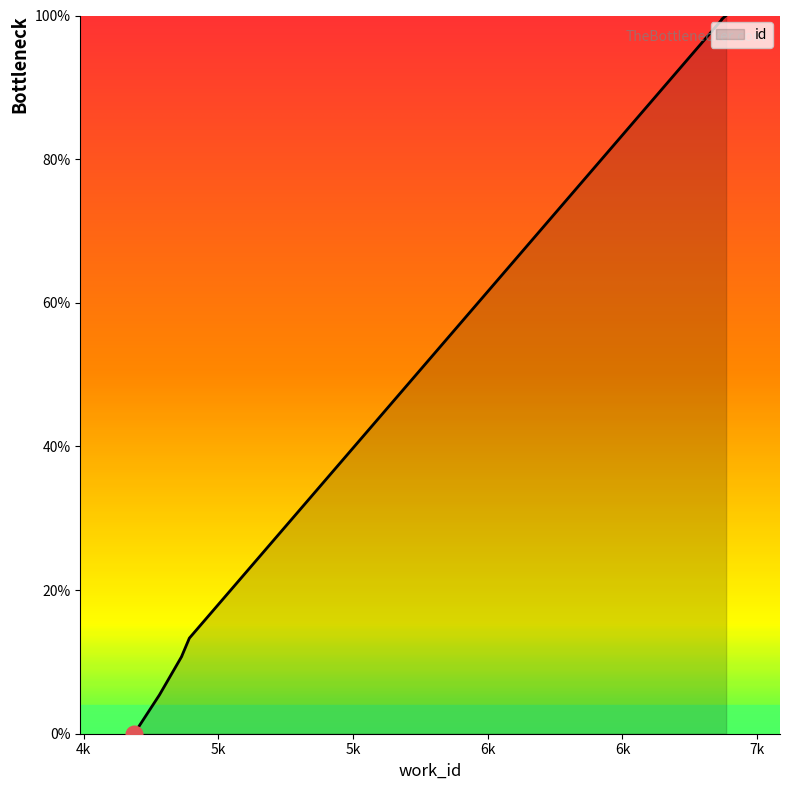

List the labels in order of value, largest first.

6885, 6869, 6869, 6869, 6868, 4892, 4864, 4864, 4781, 4687